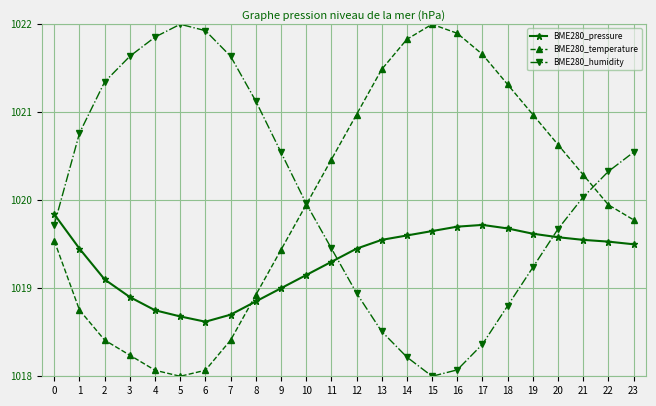

In BME280_humidity, how many points are higher than both neighbors (excluding endpoints)?

1